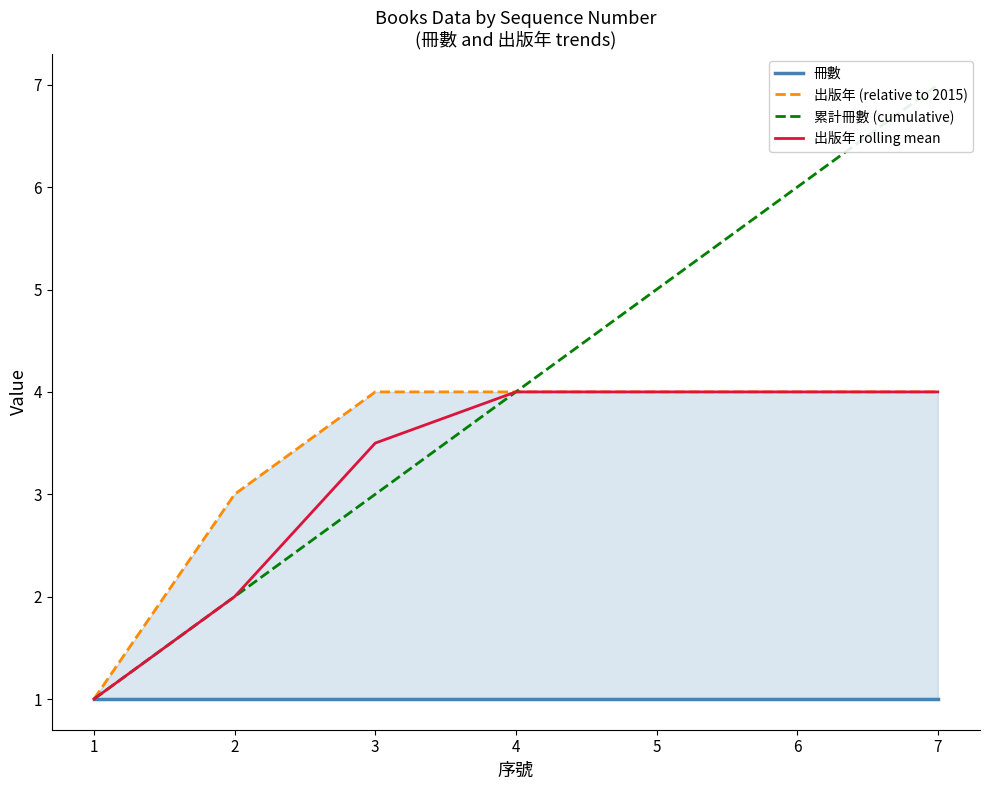

At which label is 出版年 rolling mean closest to 2?

2